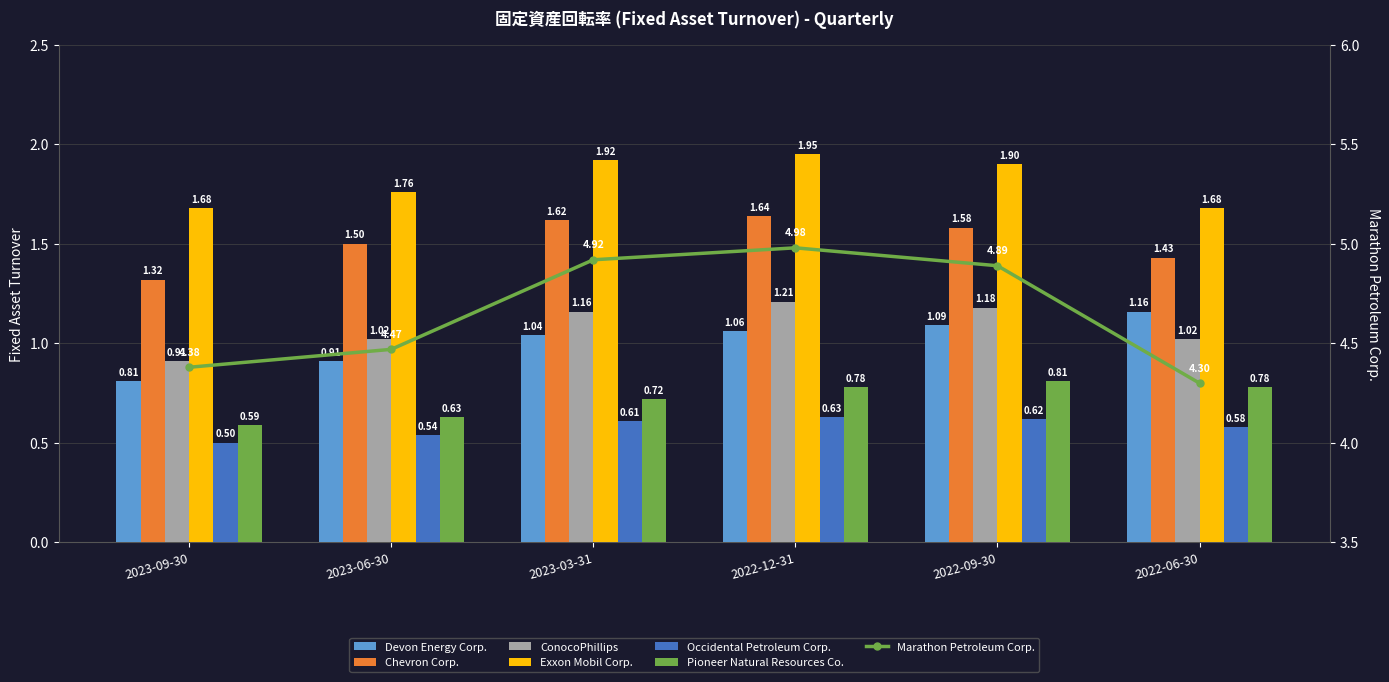

Rank the series at 2023-03-31 from highest to lowest value.

Exxon Mobil Corp., Chevron Corp., ConocoPhillips, Devon Energy Corp., Pioneer Natural Resources Co., Occidental Petroleum Corp.